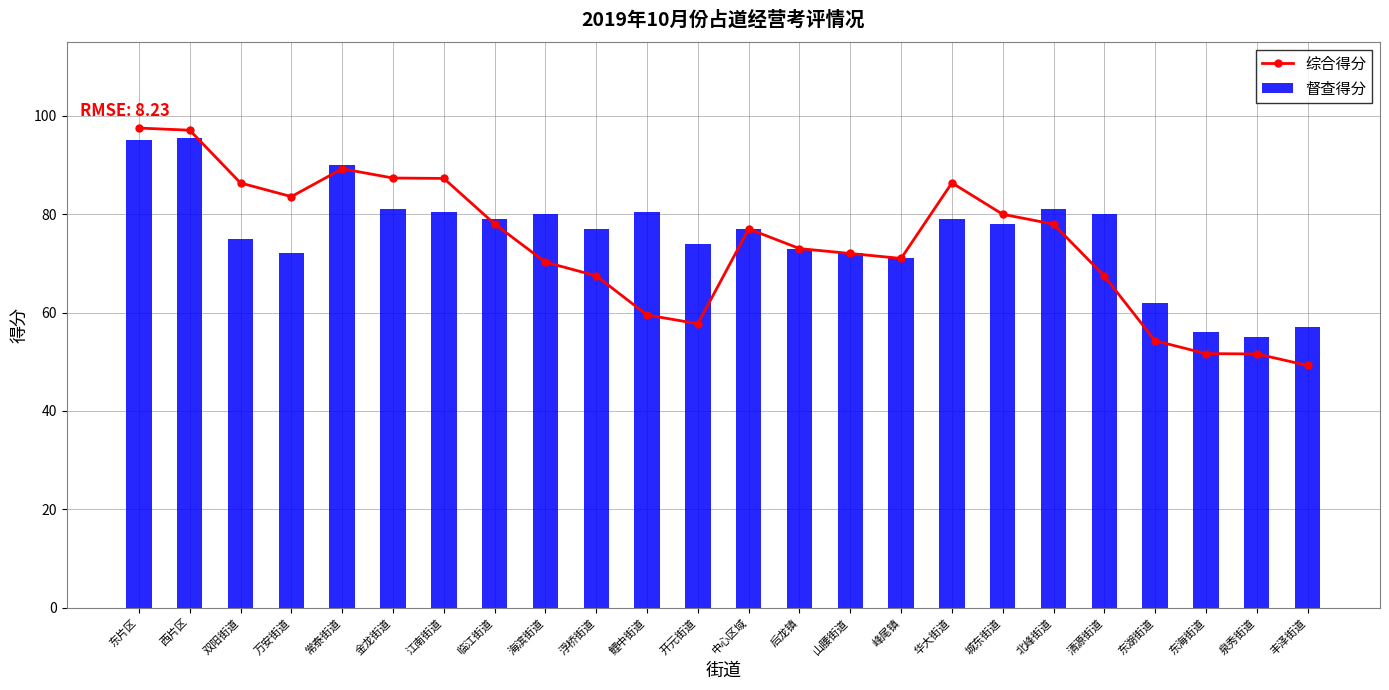

What is the sum of the 综合得分 values at 开元街道 and 清源街道?

125.1